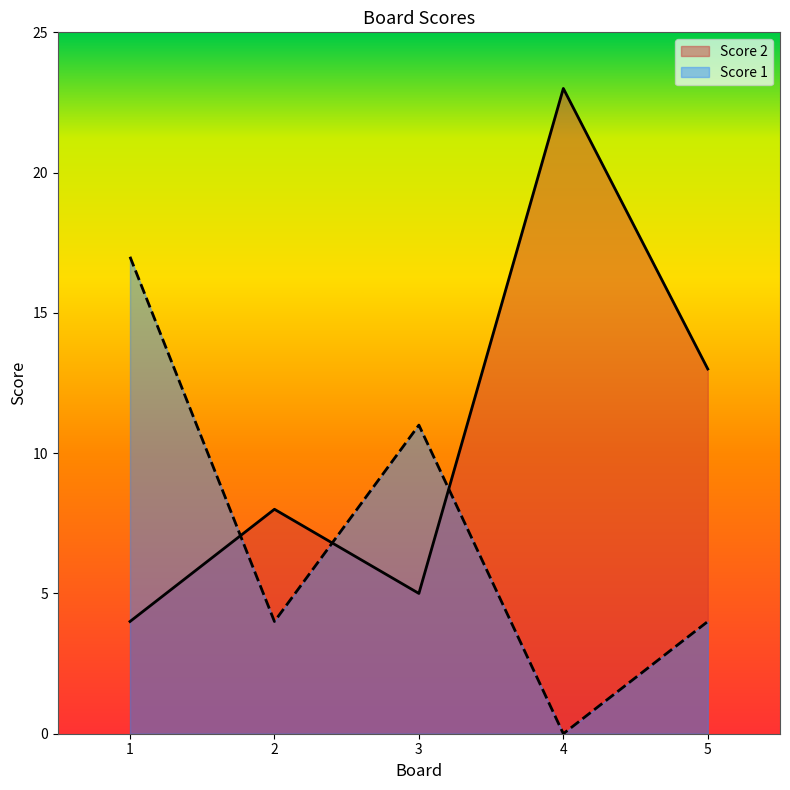

Rank the series by their average value, from lowest to highest.

Score 1, Score 2